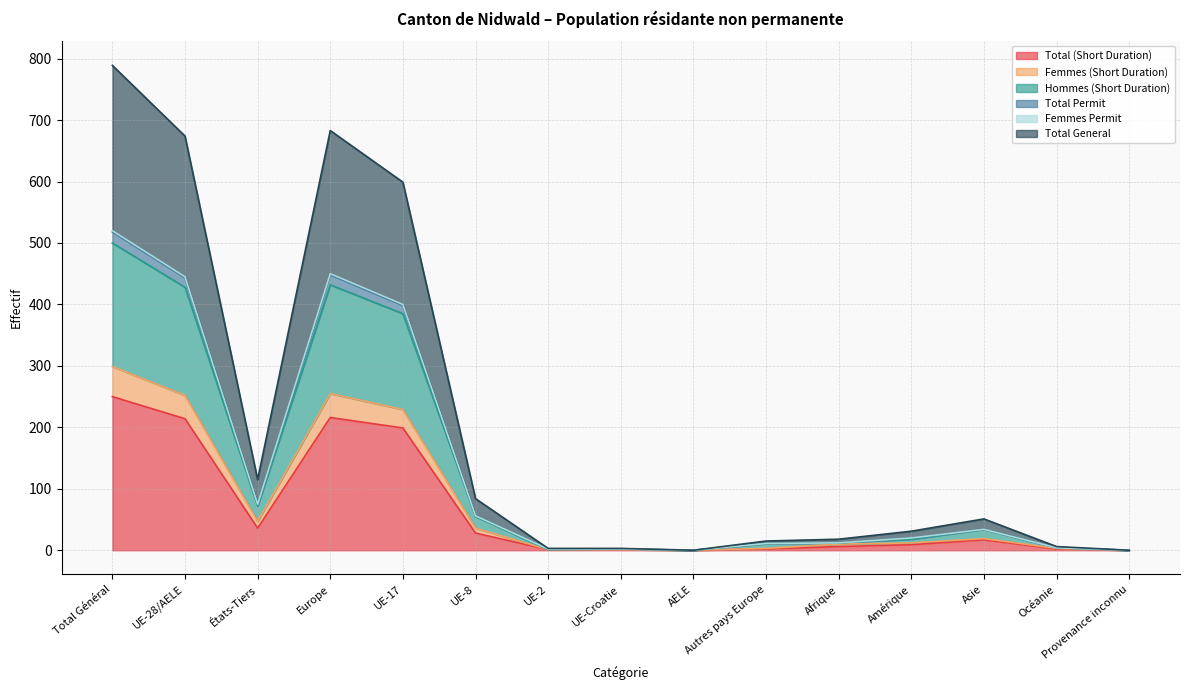

At which category does Femmes (Short Duration) reach its first local peak?

Europe